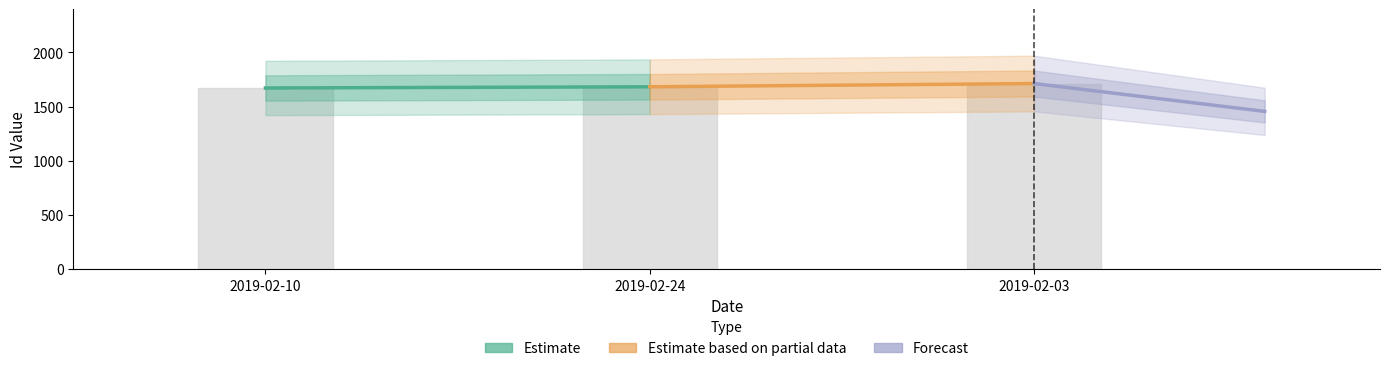

Reading right to left, list all the values displayed in this chart.

2019-02-03=1712	2019-02-24=1682	2019-02-10=1671